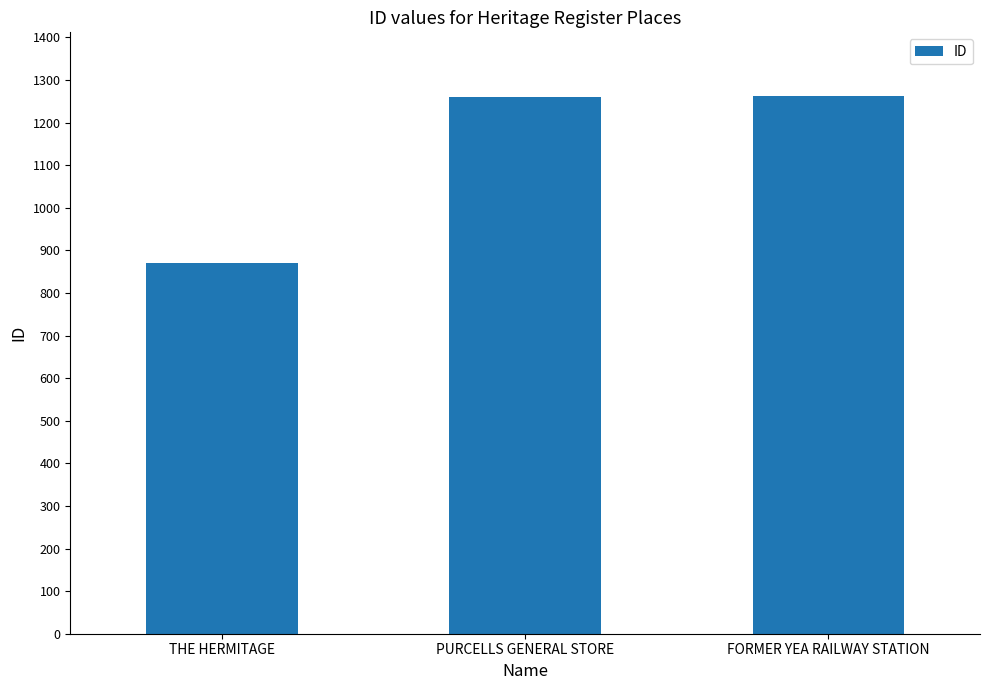

Approximately how many times larger is the value at THE HERMITAGE compared to FORMER YEA RAILWAY STATION?

0.7